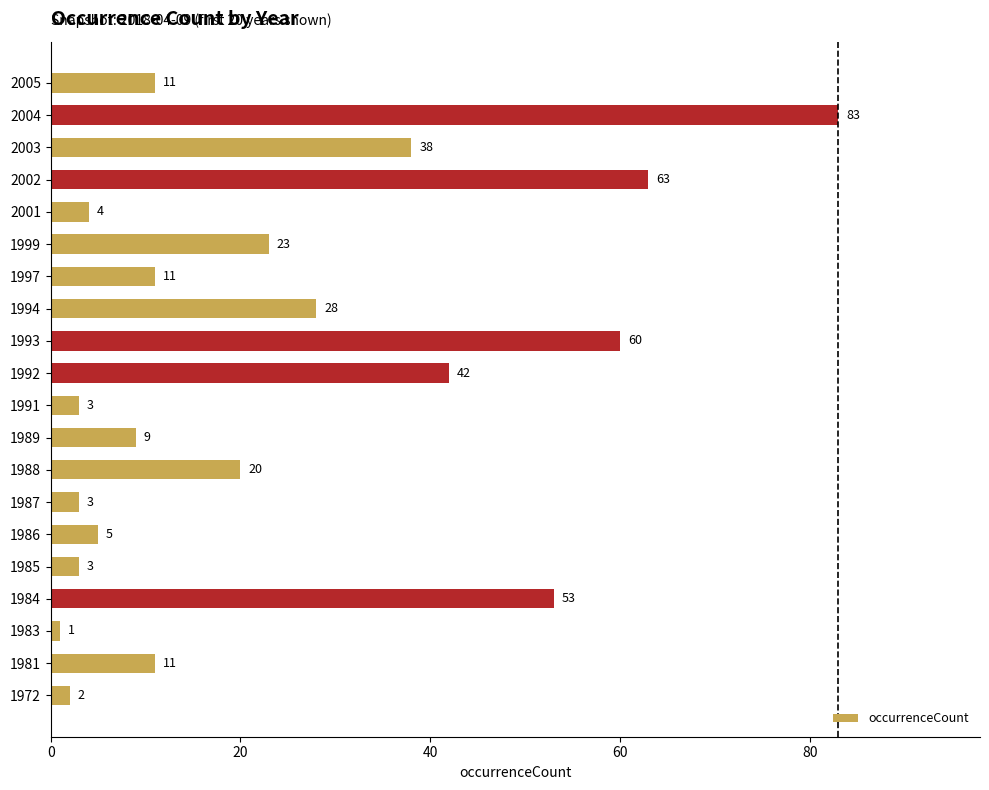

What is the change in value from 1988 to 1989?

-11